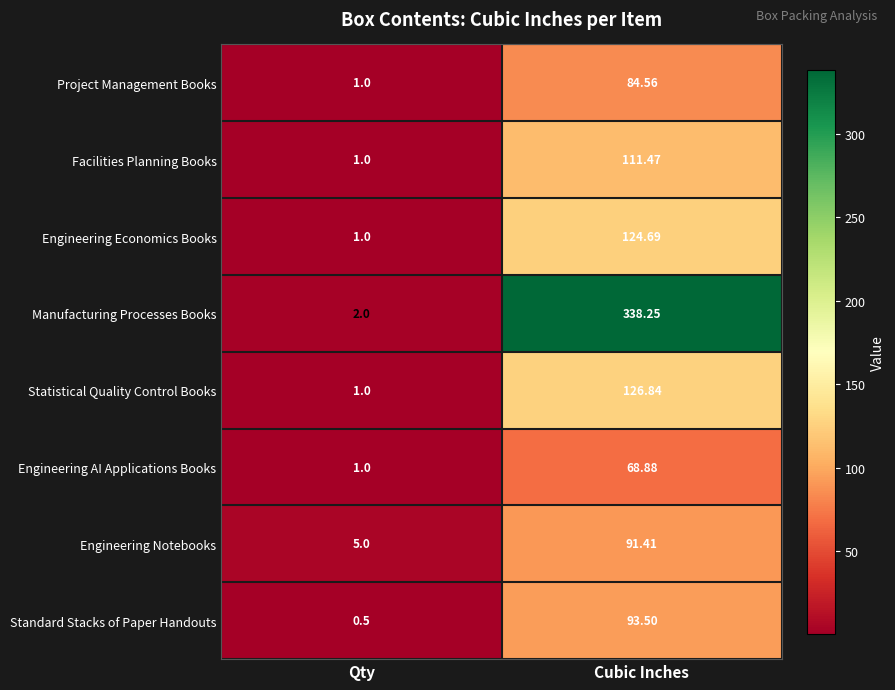

Which series changed the most between Qty and Cubic Inches?

Manufacturing Processes Books